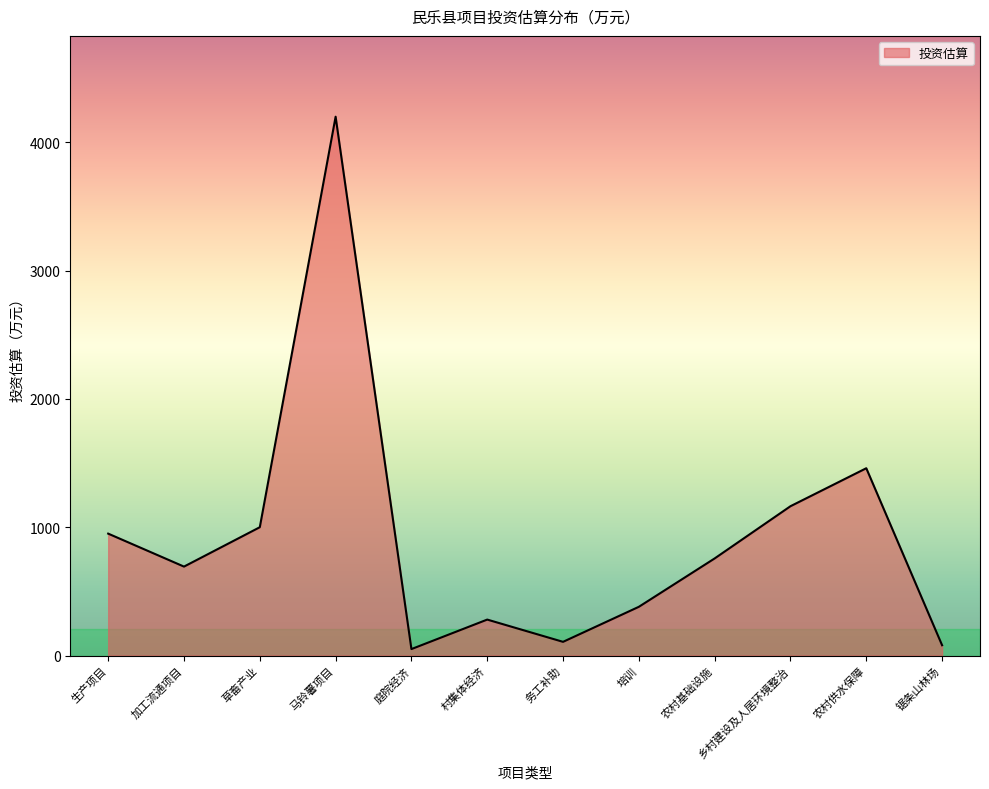

Where does the data first go above 756?

生产项目